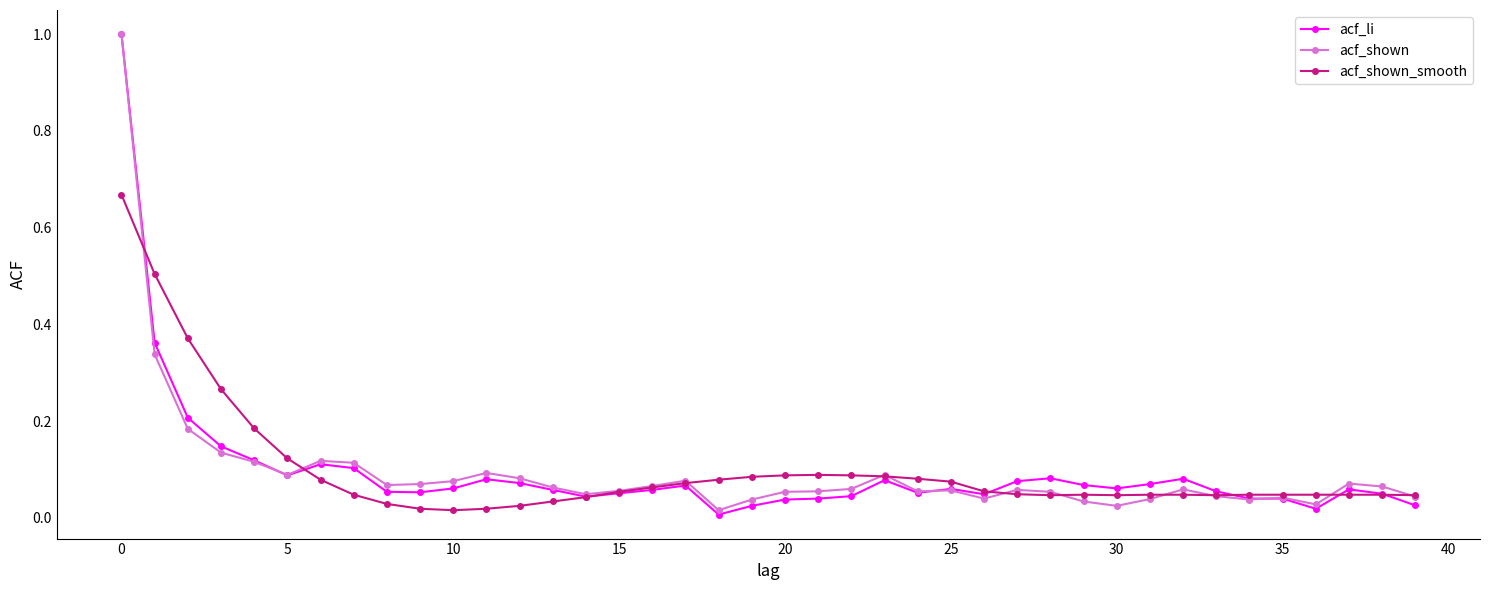

True or false: acf_shown has more than 2 interior local peaks.

True